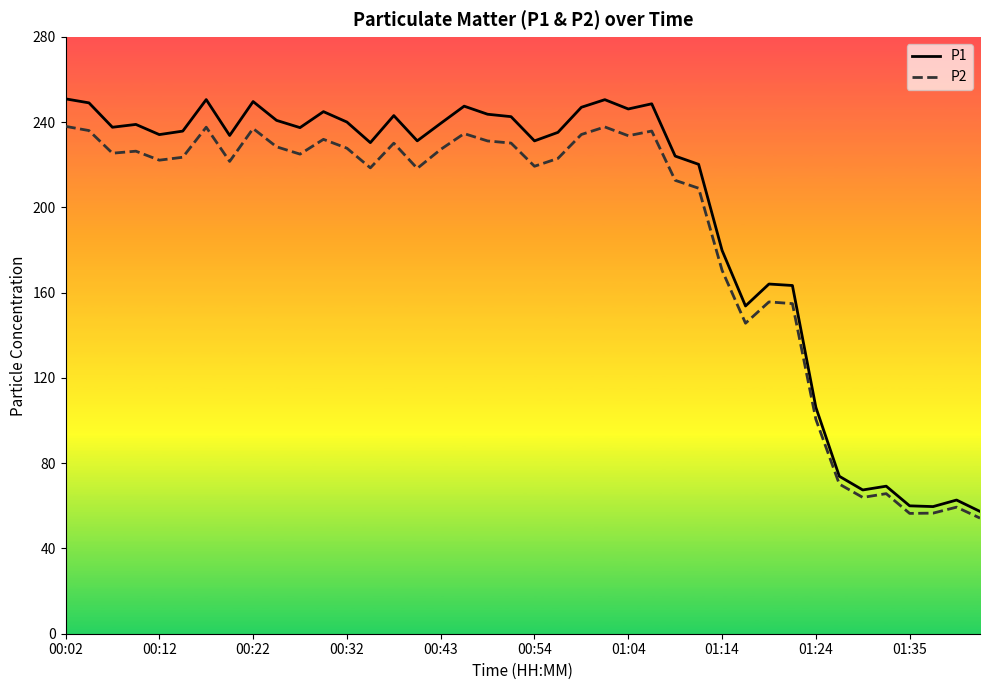

Rank the series by their average value, from lowest to highest.

P2, P1